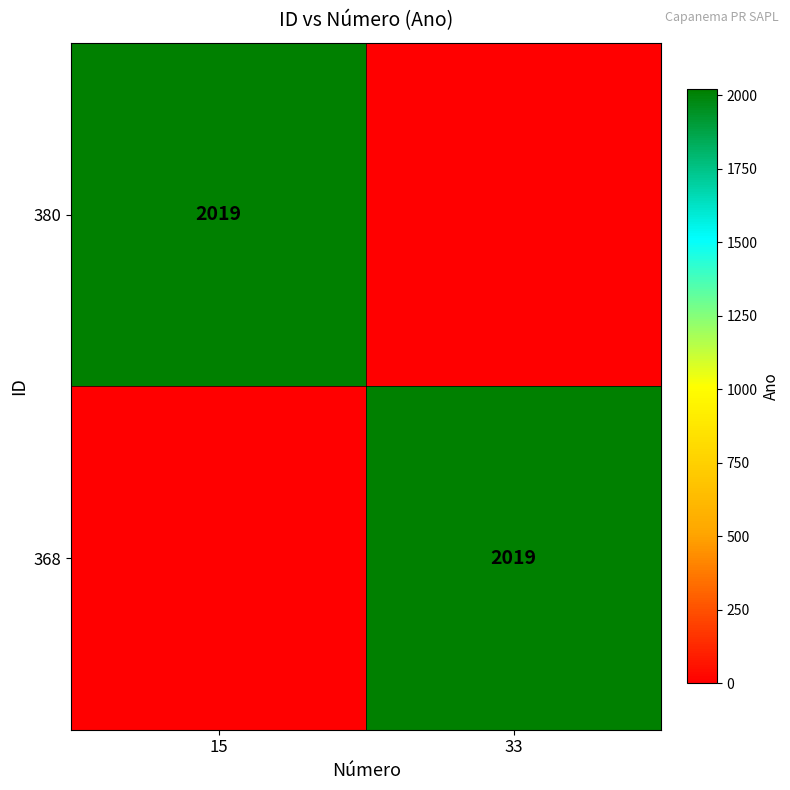

At which category does the chart reach its minimum across all series?

33